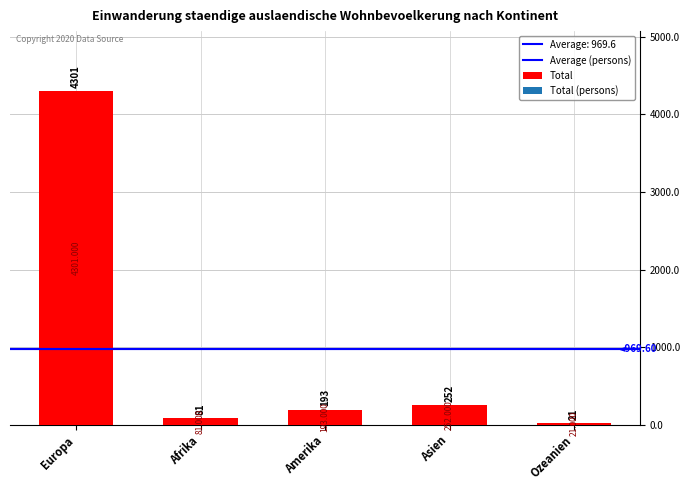

What is the difference between the maximum and minimum values?

4280